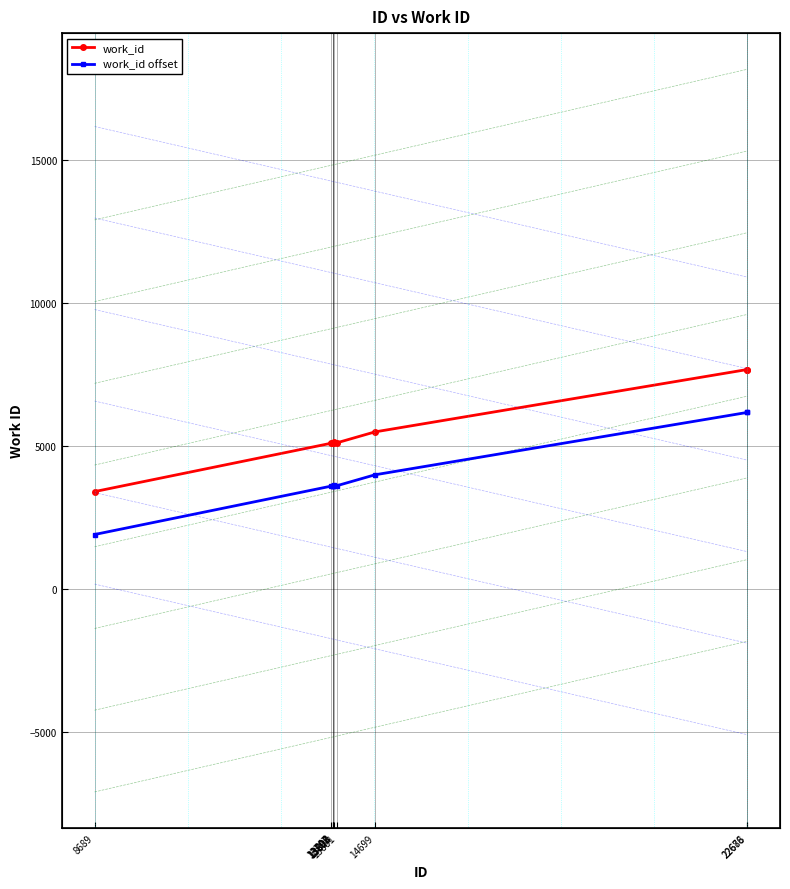

How many interior local valleys does the work_id offset series have?

1